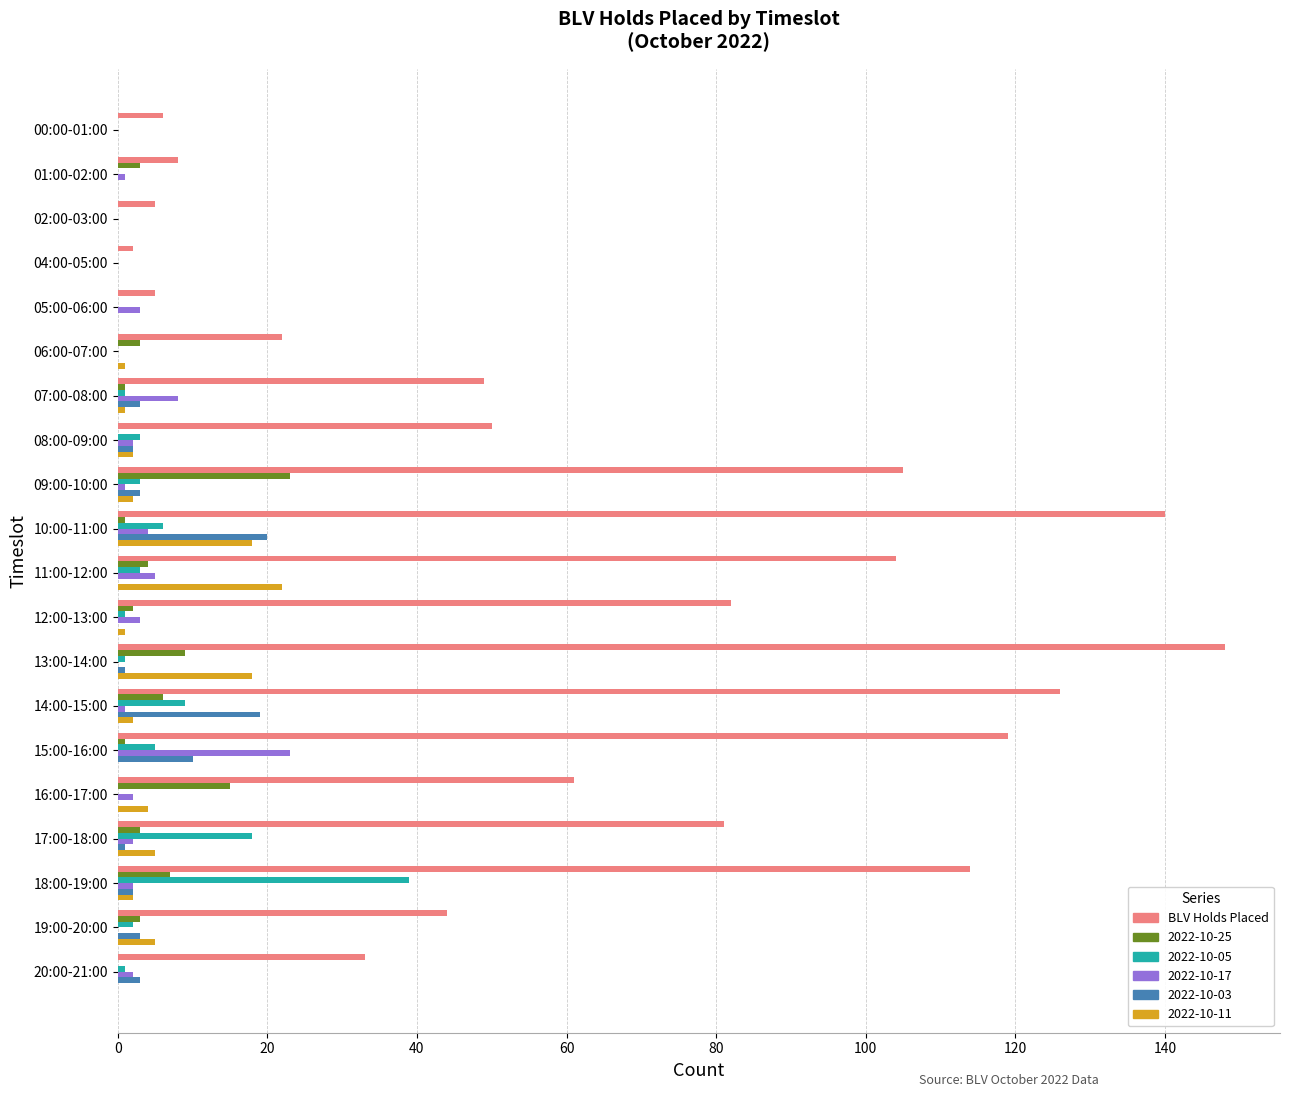

True or false: 2022-10-05 has a value of -22 at 05:00-06:00.

False